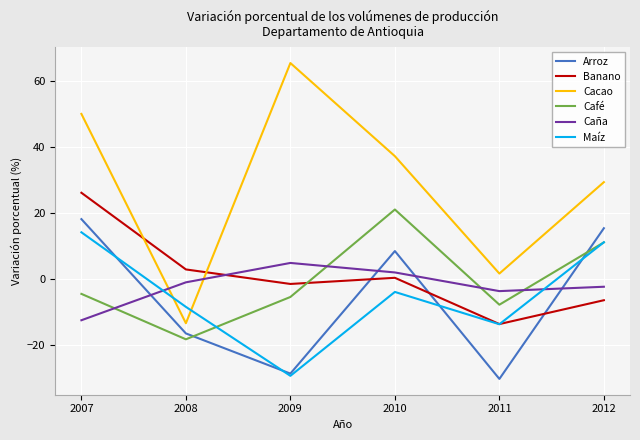

What is the maximum value for Banano?

26.1